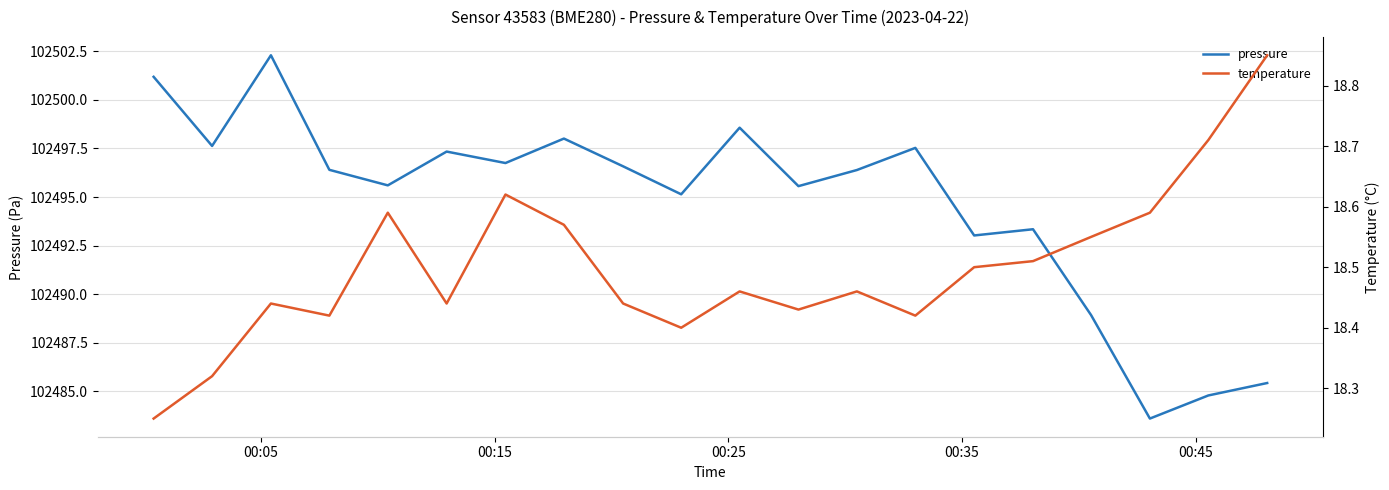

Reading left to right, transcribe all the data shown in this chart.

pressure: 102501.2	102497.6	102502.3	102496.4	102495.6	102497.3	102496.8	102498.0	102496.6	102495.1	102498.6	102495.6	102496.4	102497.5	102493.0	102493.3	102488.9	102483.6	102484.8	102485.4
temperature: 18.2	18.3	18.4	18.4	18.6	18.4	18.6	18.6	18.4	18.4	18.5	18.4	18.5	18.4	18.5	18.5	18.6	18.6	18.7	18.9